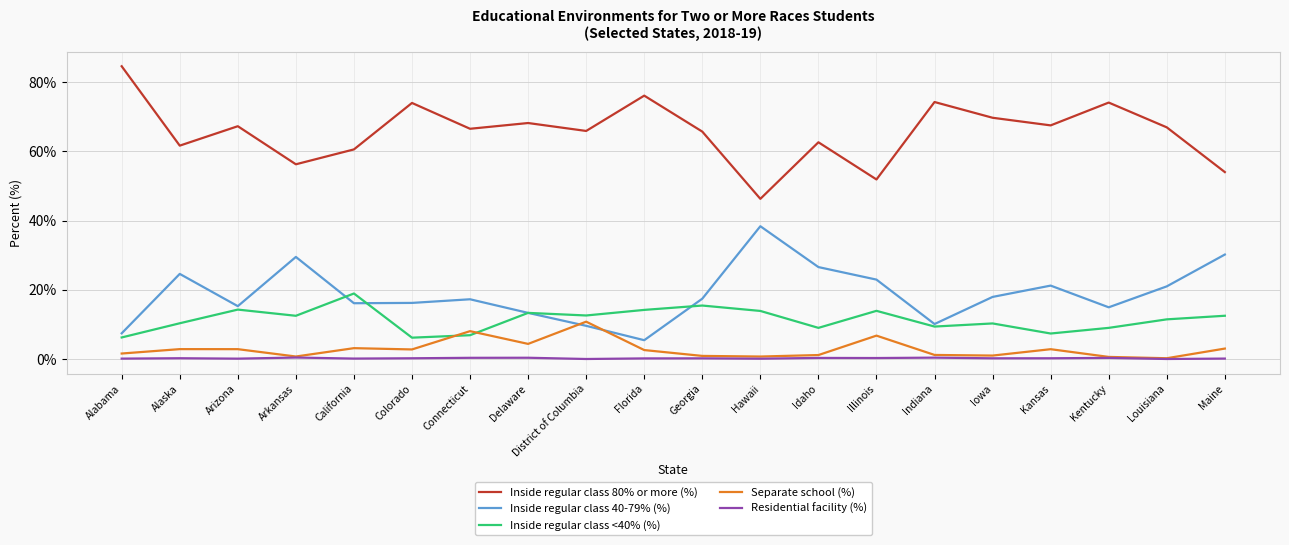

True or false: Inside regular class 80% or more (%) and Inside regular class <40% (%) cross at least once.

False